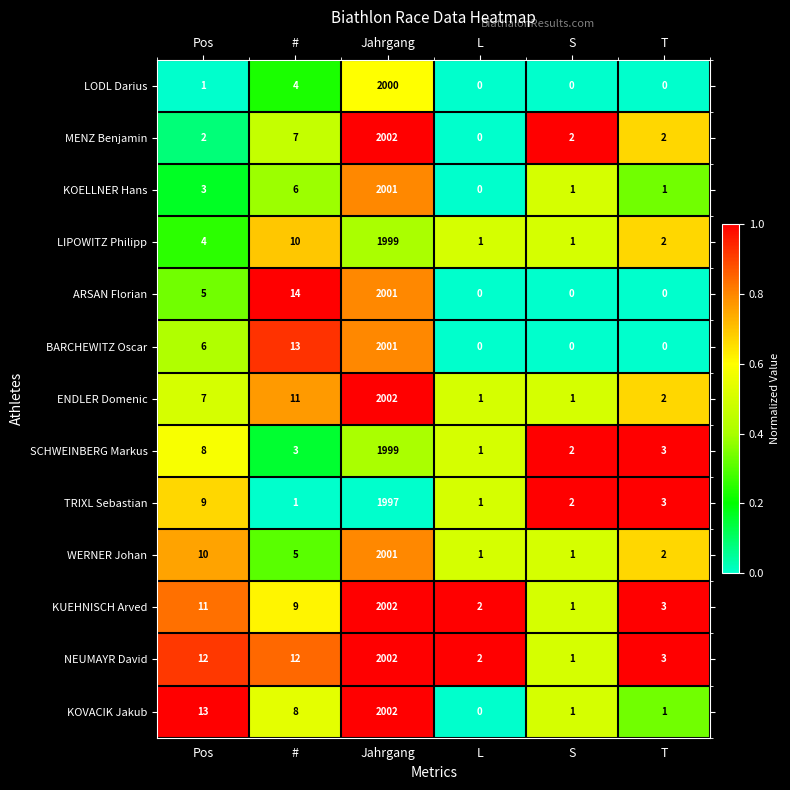

What is the average value of the ARSAN Florian series?

337